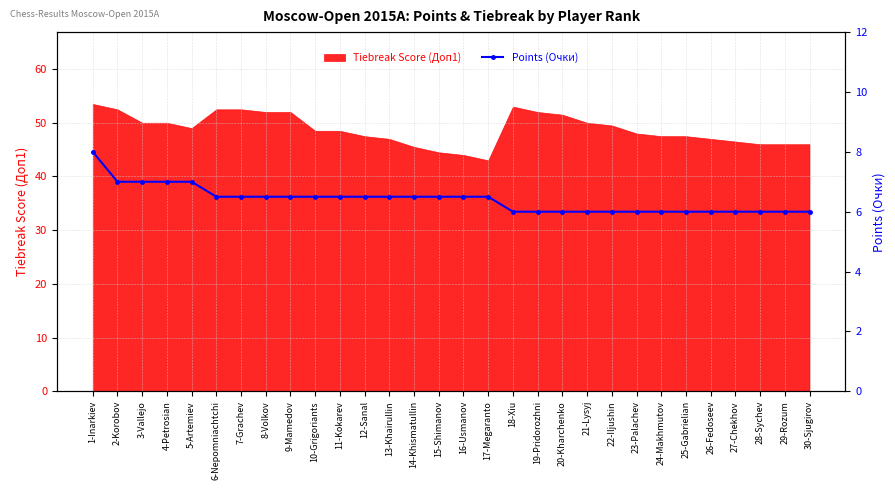

The value of Tiebreak Score (Доп1) at 20-Kharchenko is 51.5. True or false?

True